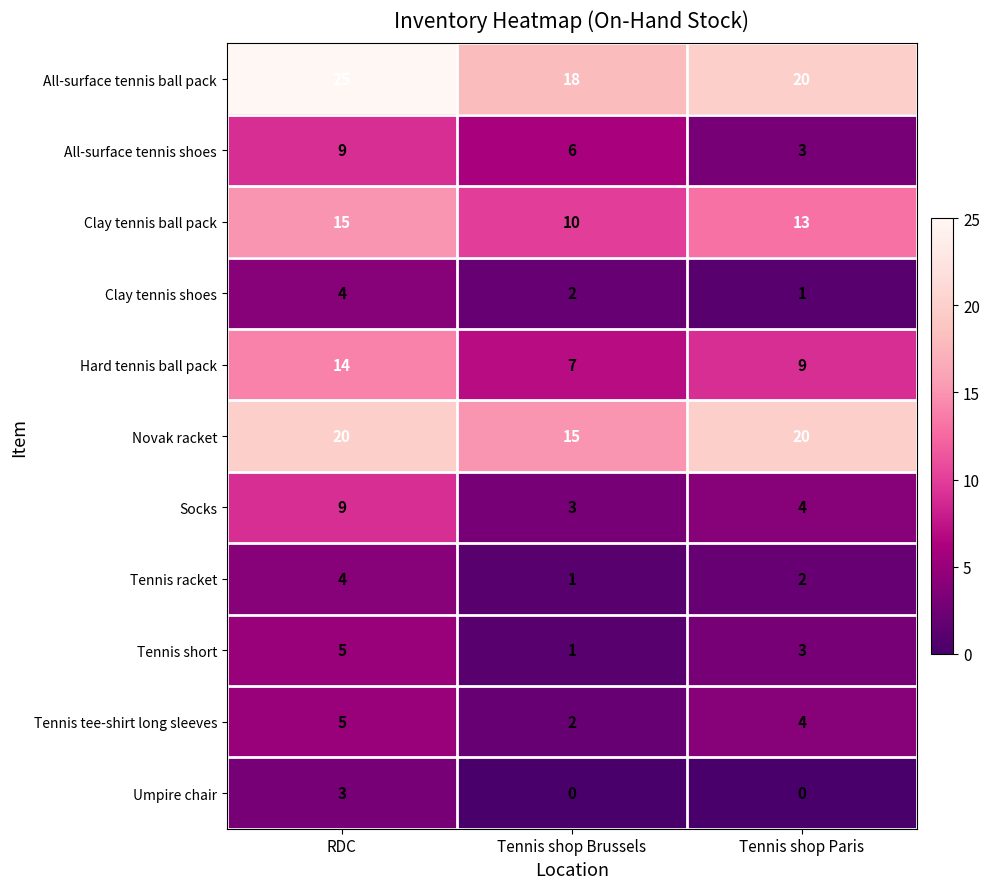

At how many categories does at least one series exceed 15?

3